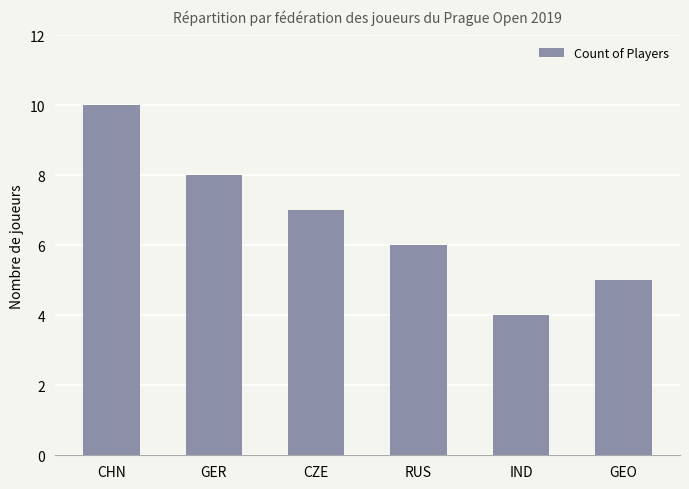

At which category does the chart reach its peak across all series?

CHN